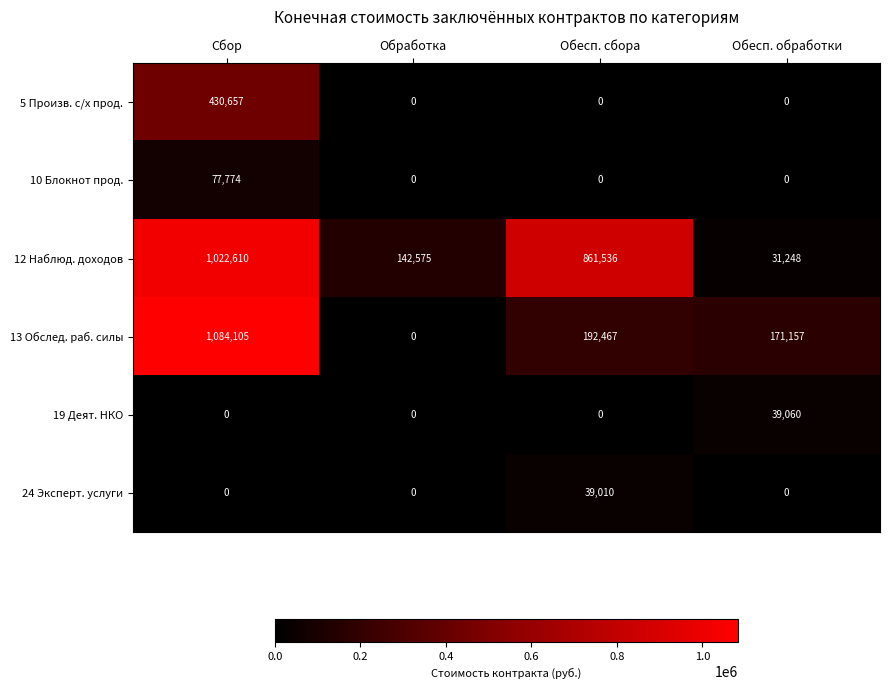

Which series has the largest range (max minus min)?

13 Обслед. раб. силы